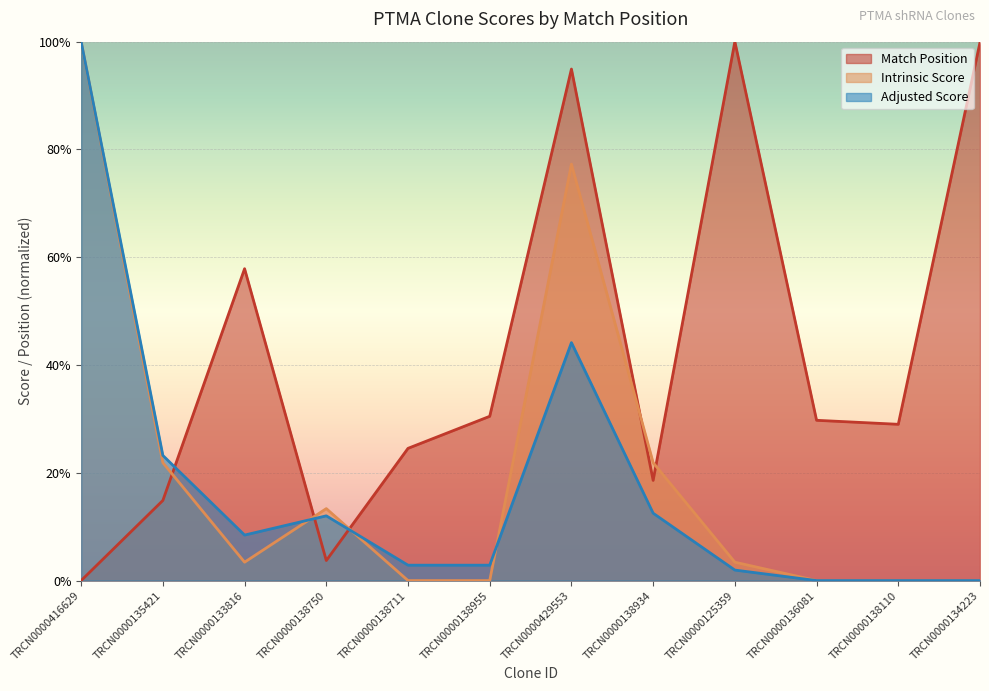

How many values in the Adjusted Score series exceed 0?

9